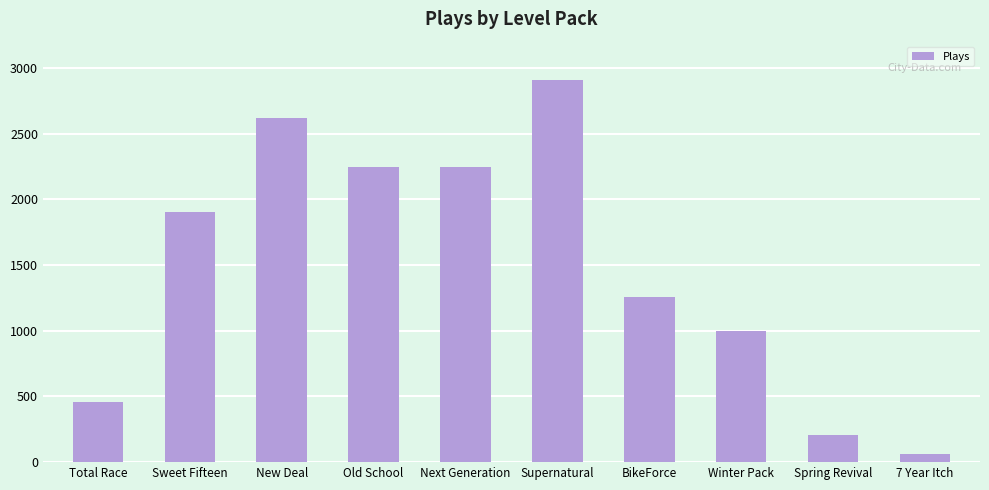

Where is the data nearest to the value 1488?

BikeForce